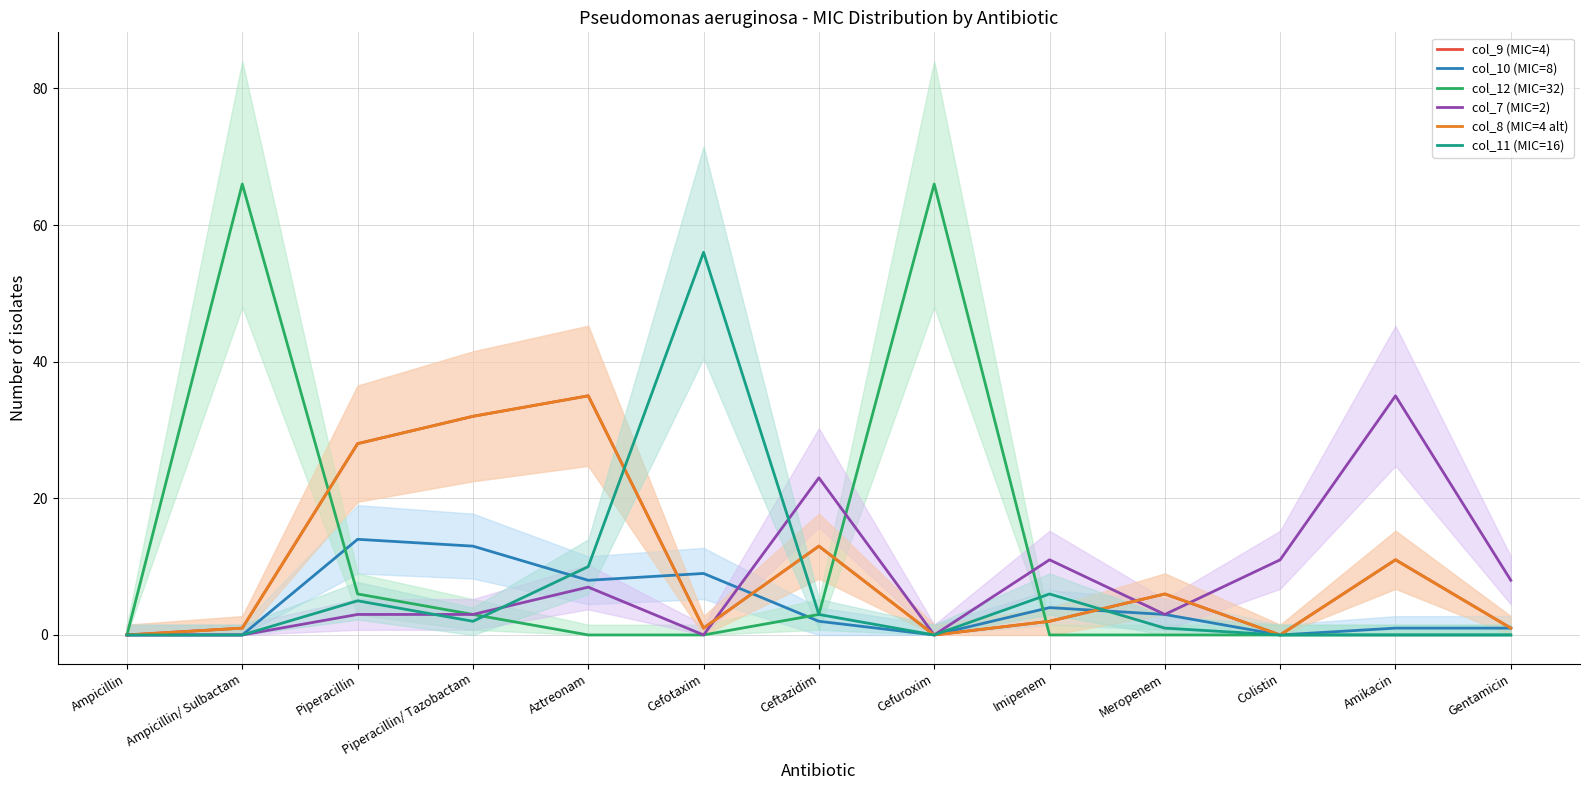

Rank the series by their maximum value, from lowest to highest.

col_10 (MIC=8), col_9 (MIC=4), col_7 (MIC=2), col_8 (MIC=4 alt), col_11 (MIC=16), col_12 (MIC=32)